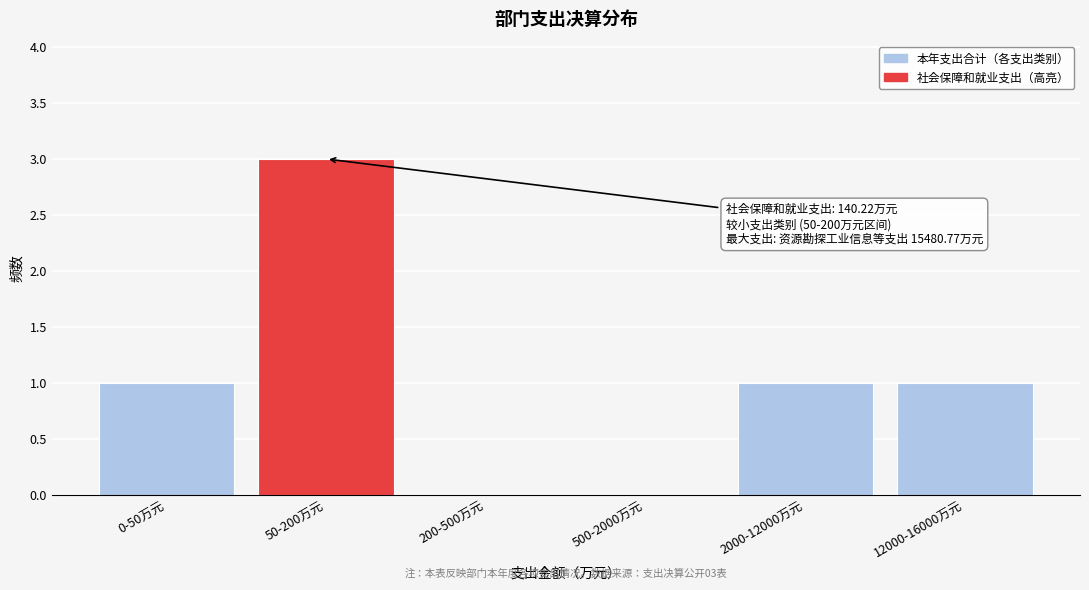

Reading right to left, what are all the values shown in this chart?

12000-16000万元=1	2000-12000万元=1	500-2000万元=0	200-500万元=0	50-200万元=3	0-50万元=1